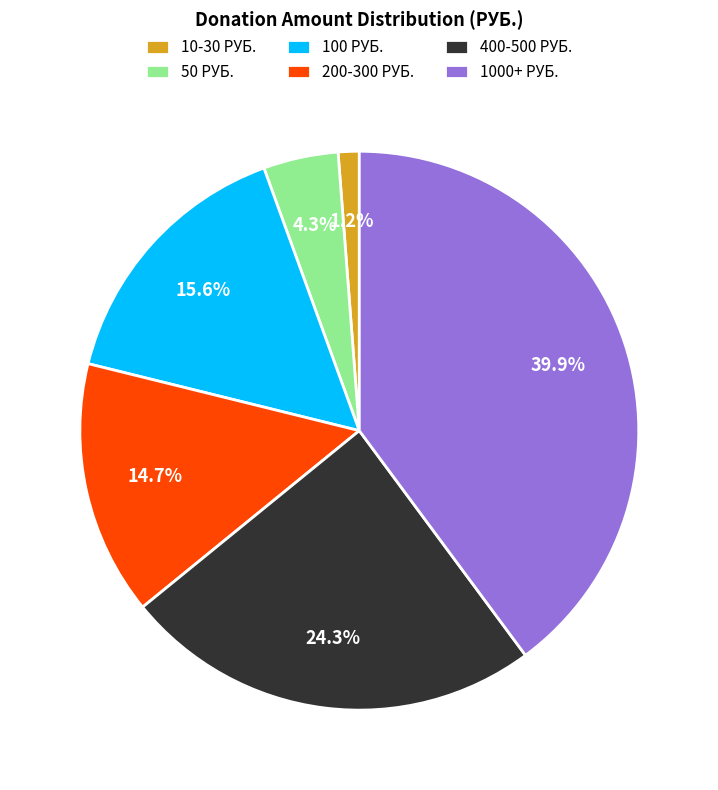

Is there any slice that represents more than half of the pie?

No